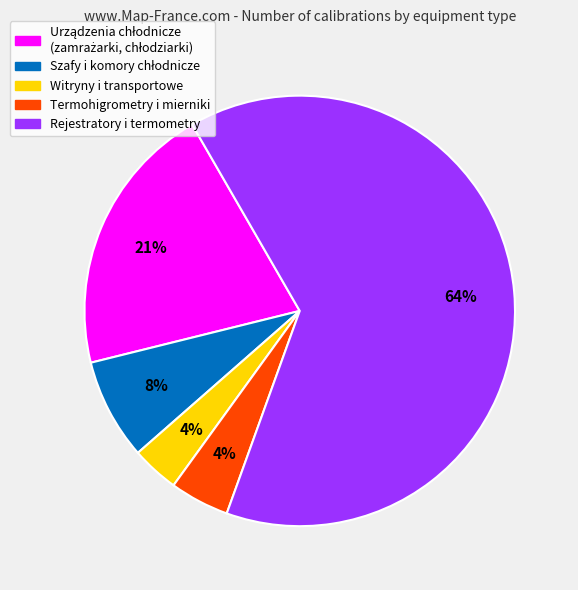

To the nearest percent, what is the average slice percentage?

20%